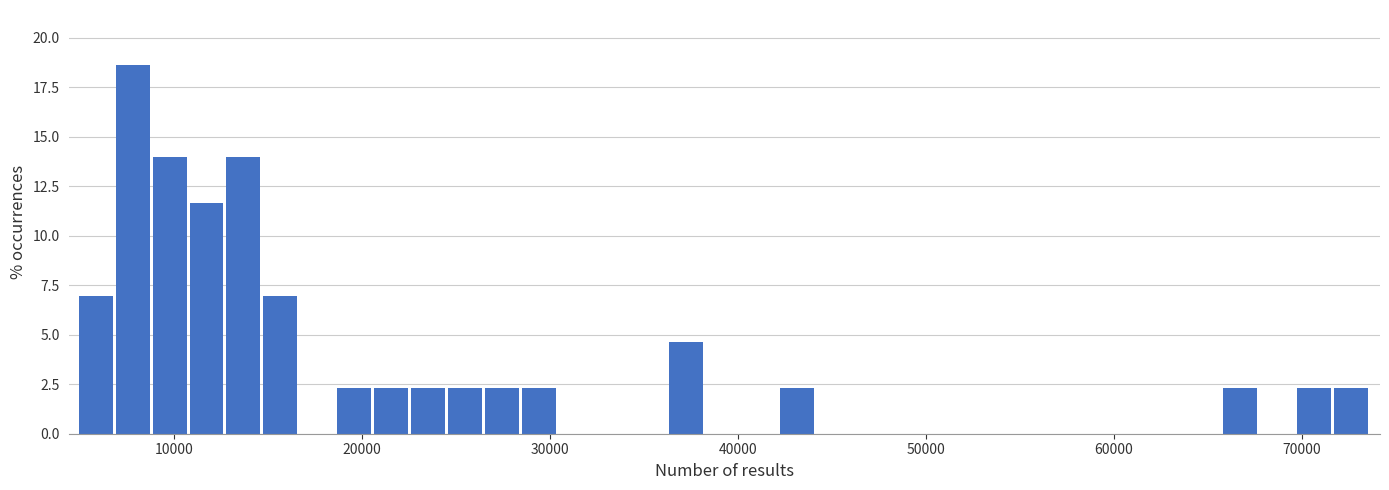

Read against the x-axis, roughly where is the centre of the tallest bar?

8000